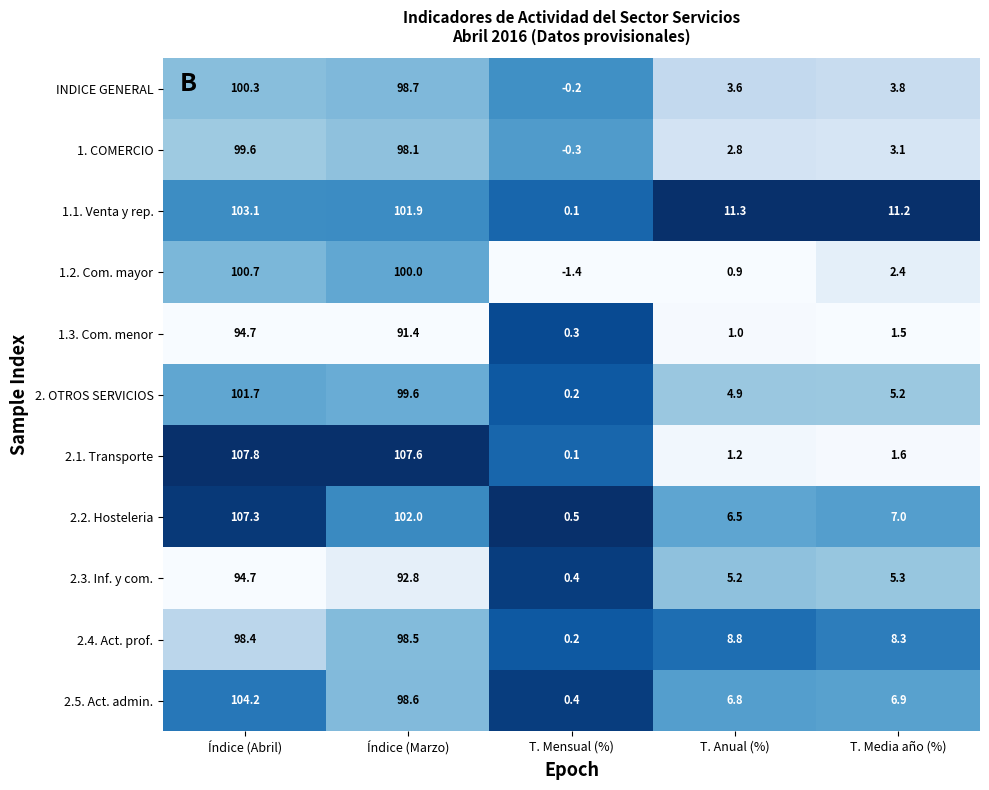

How many distinct data groups are displayed?

11